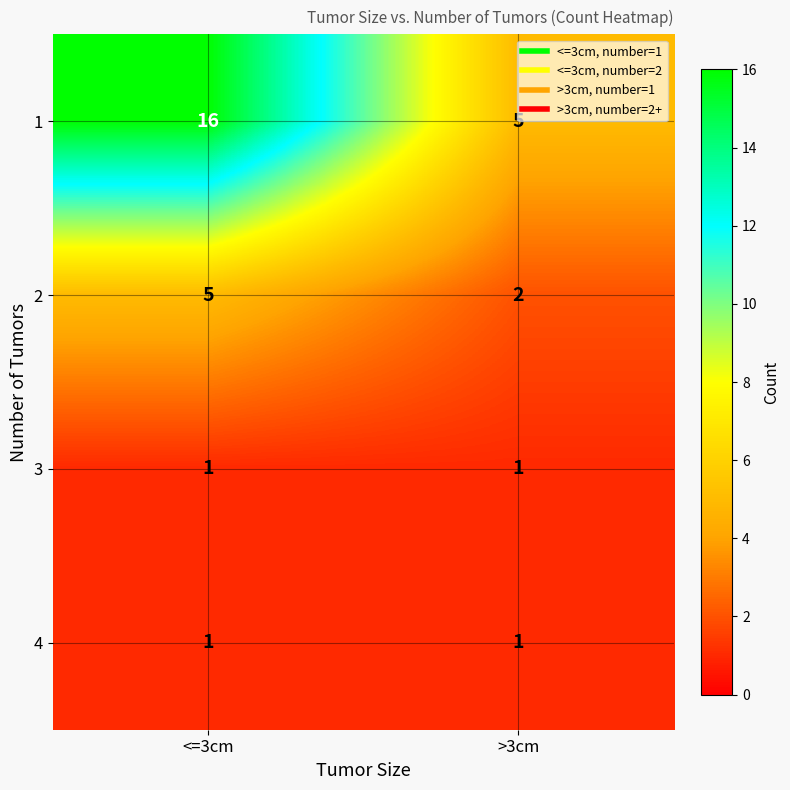

Where is 2 nearest to the value 3?

>3cm